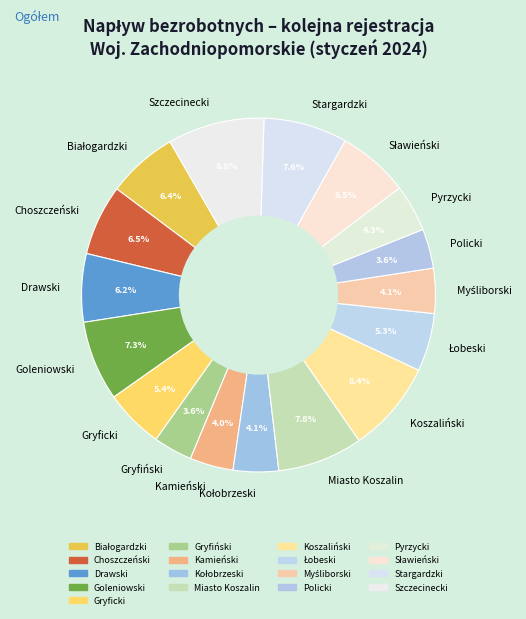

What is the ratio of the value at Goleniowski to the value at Koszaliński?

0.9